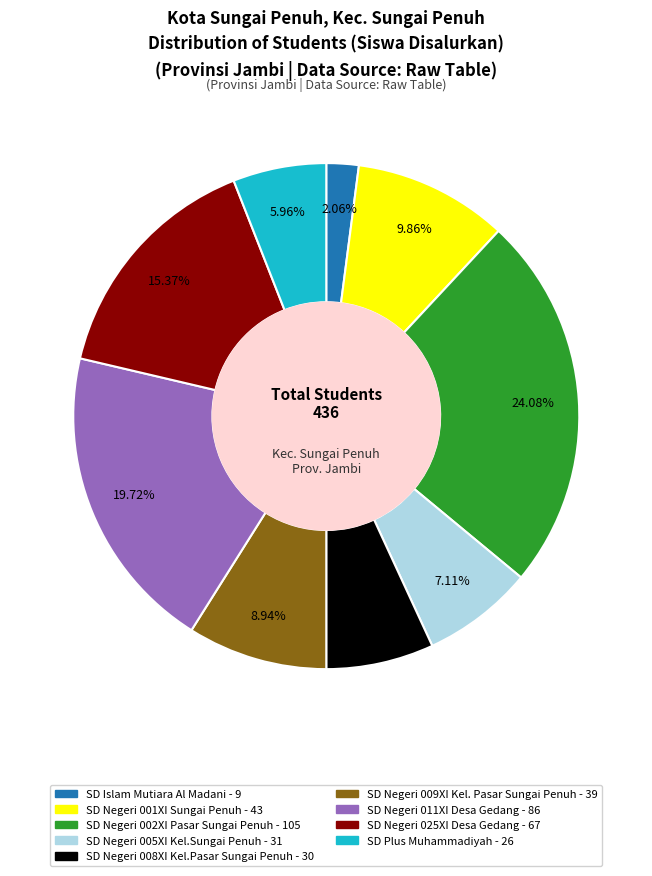

Is there a majority slice in this chart?

No